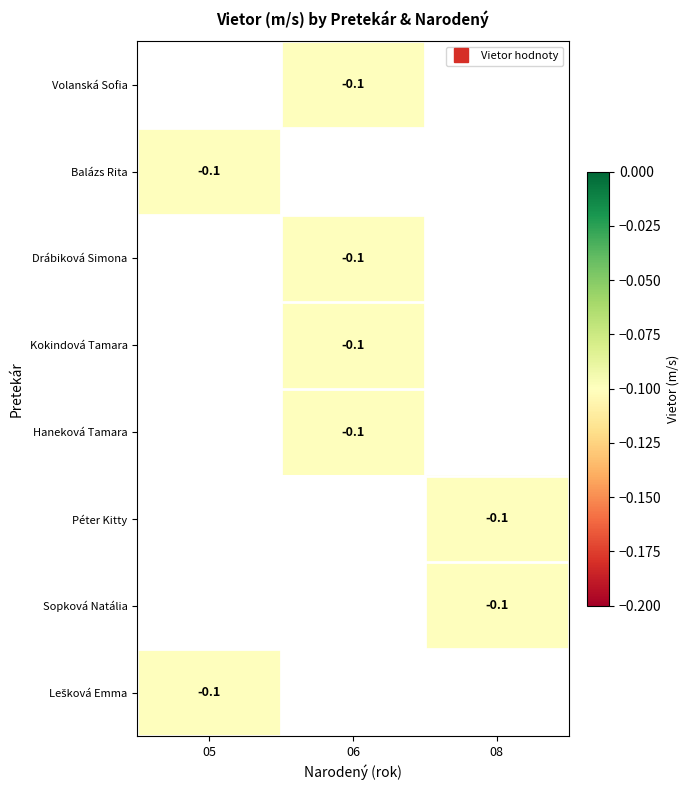

Rank the series by their average value, from highest to lowest.

Volanská Sofia, Balázs Rita, Drábiková Simona, Kokindová Tamara, Haneková Tamara, Péter Kitty, Sopková Natália, Lešková Emma